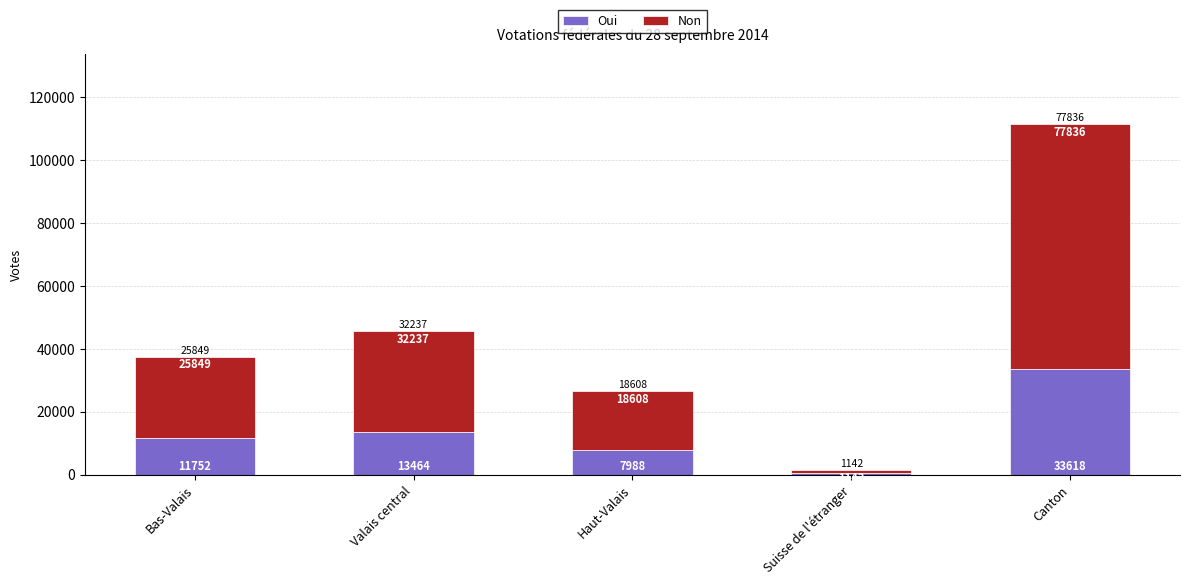

Read the Oui value at Canton, to the nearest 50.

33600